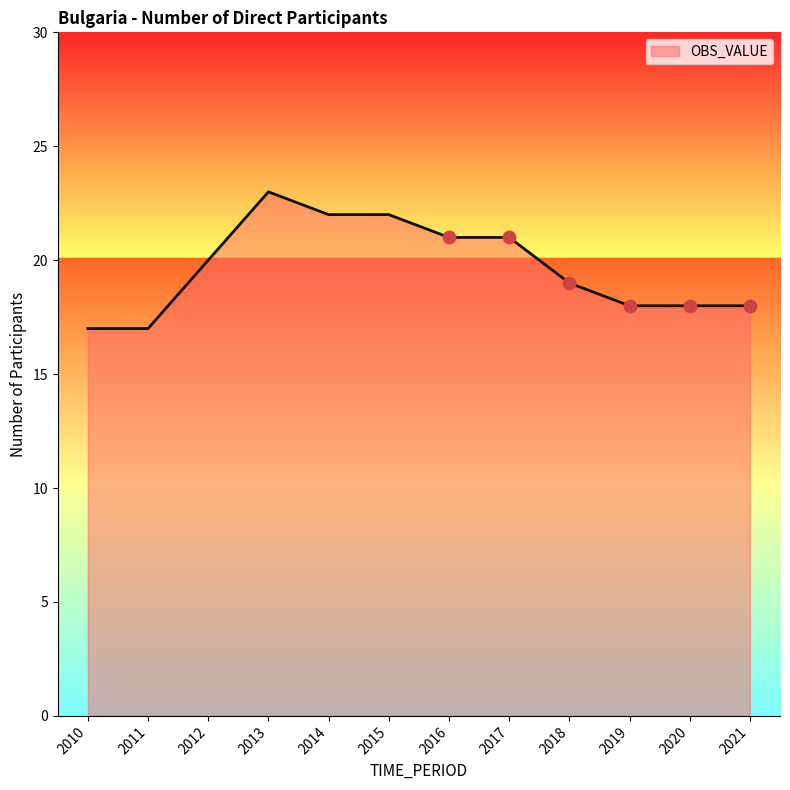

What is the change in value from 2017 to 2020?

-3